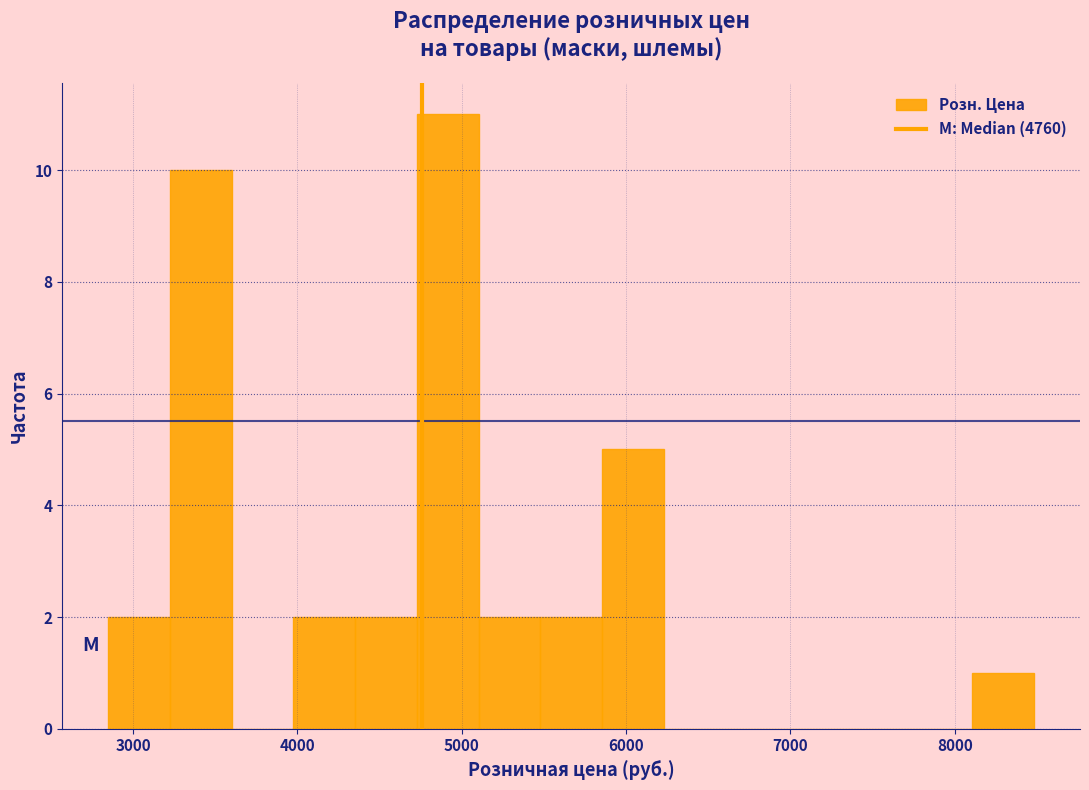

Around what value on the x-axis is the tallest bar? Give the approximate position of its centre, as read against the axis.

4900